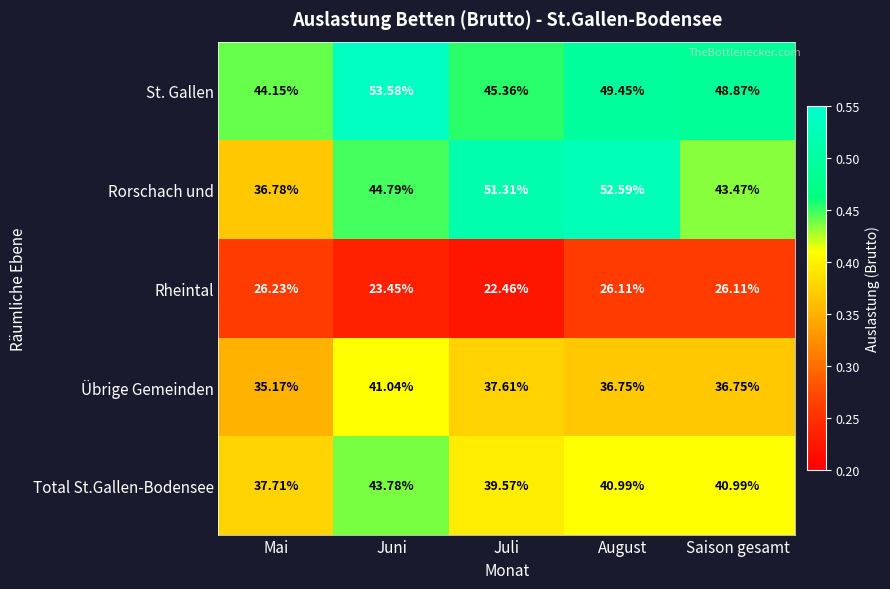

Which category has the highest value in the Total St.Gallen-Bodensee series?

Juni